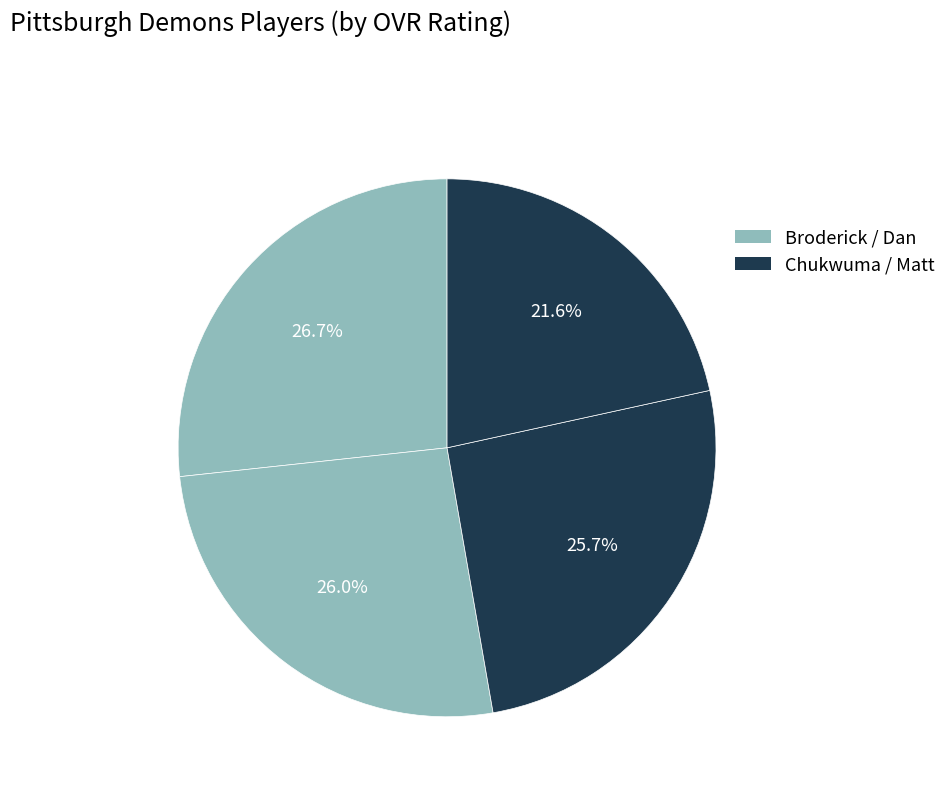

How many segments does this pie chart have?

4